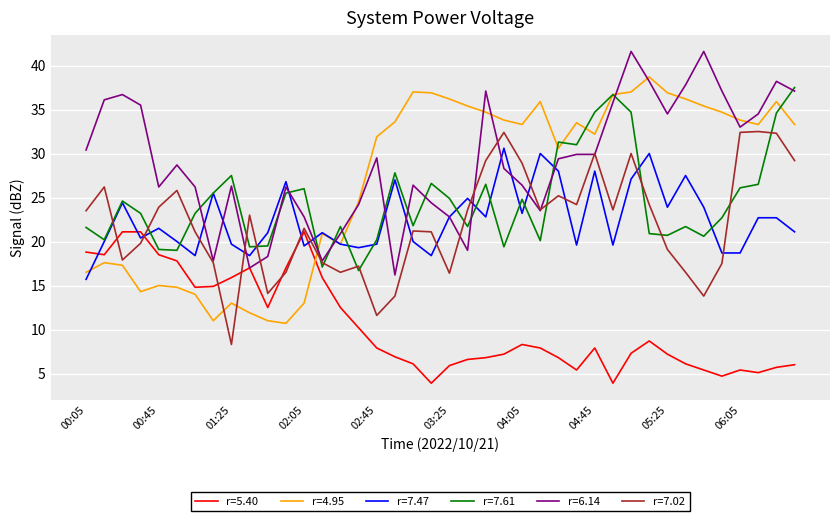

What is the greatest value displayed?

41.6